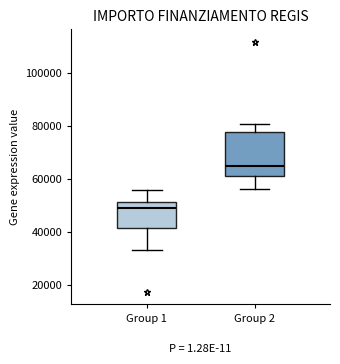

Which box is the tallest, from its lower edge to its upper edge?

Group 2